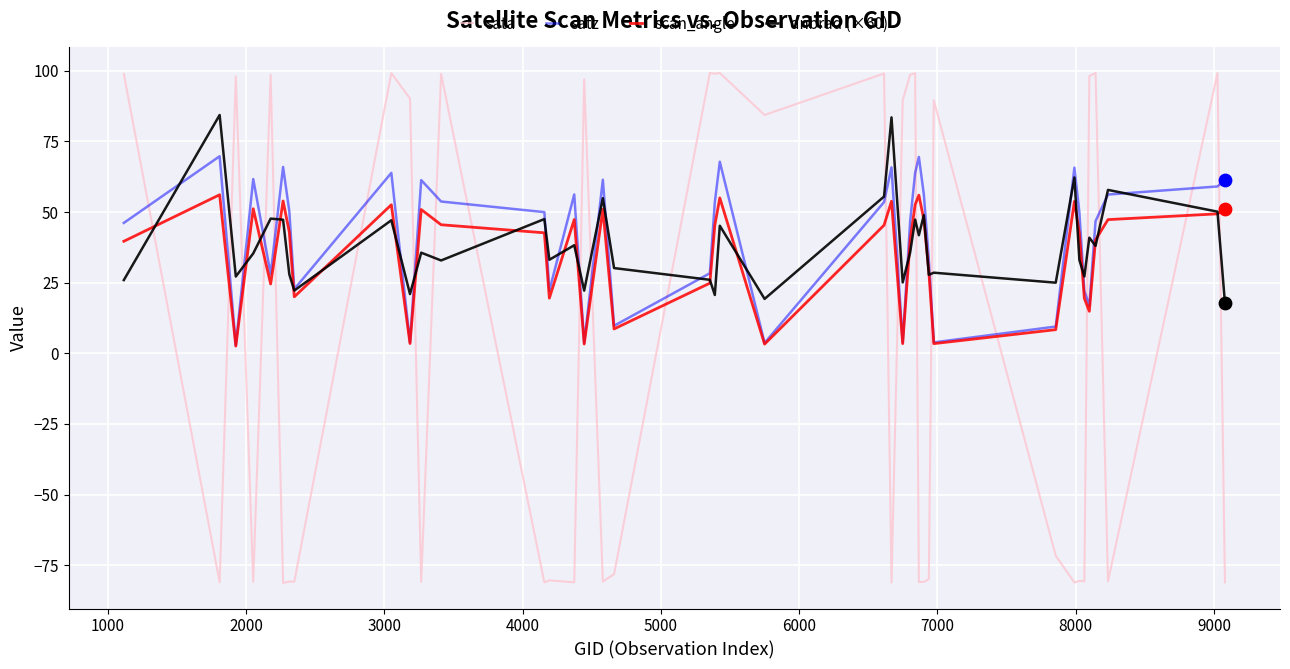

List the series in order of their peak value, lowest first.

scan_angle, satz, dnbrad (×60), sata